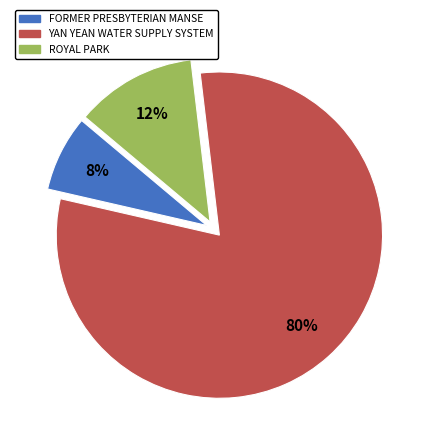

Is the sum of YAN YEAN WATER SUPPLY SYSTEM and ROYAL PARK greater than half?

Yes